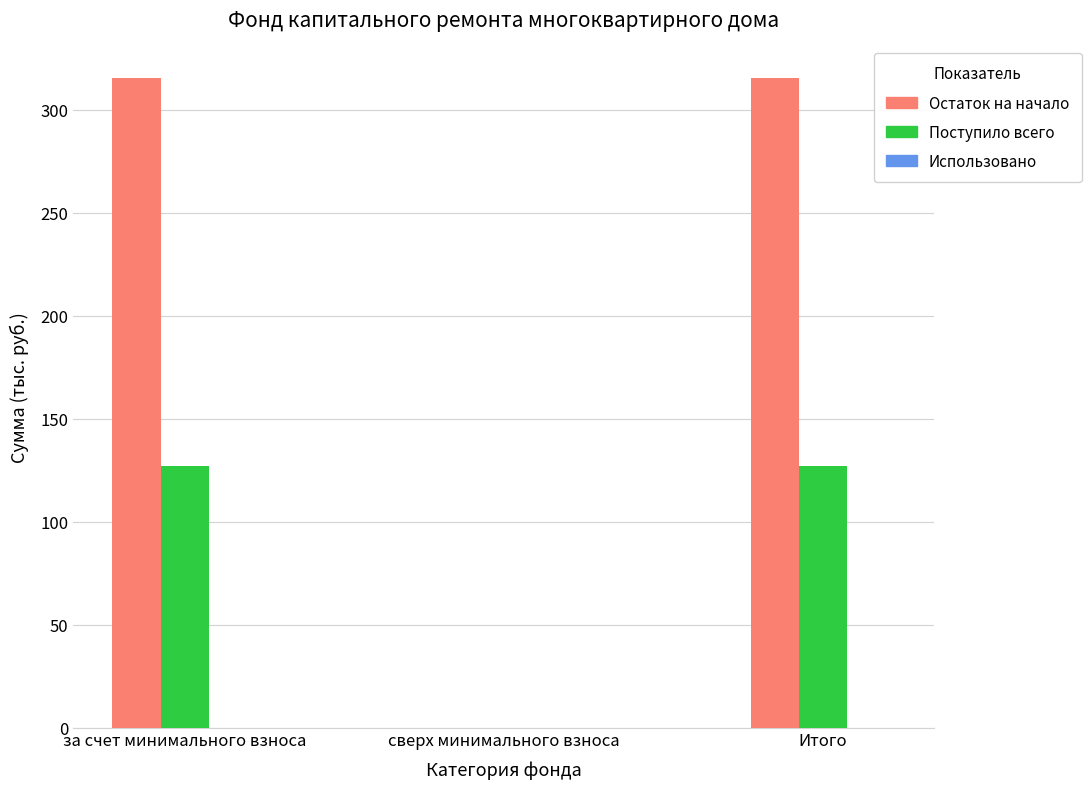

The Остаток на начало series shows 183.3 at Итого. True or false?

False